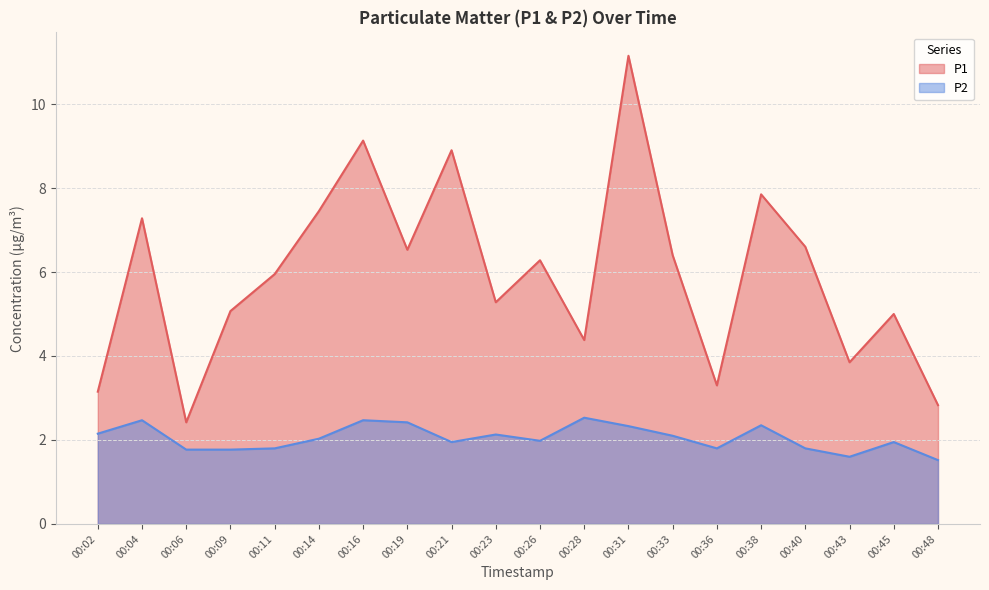

What are all the series names shown in the legend?

P1, P2